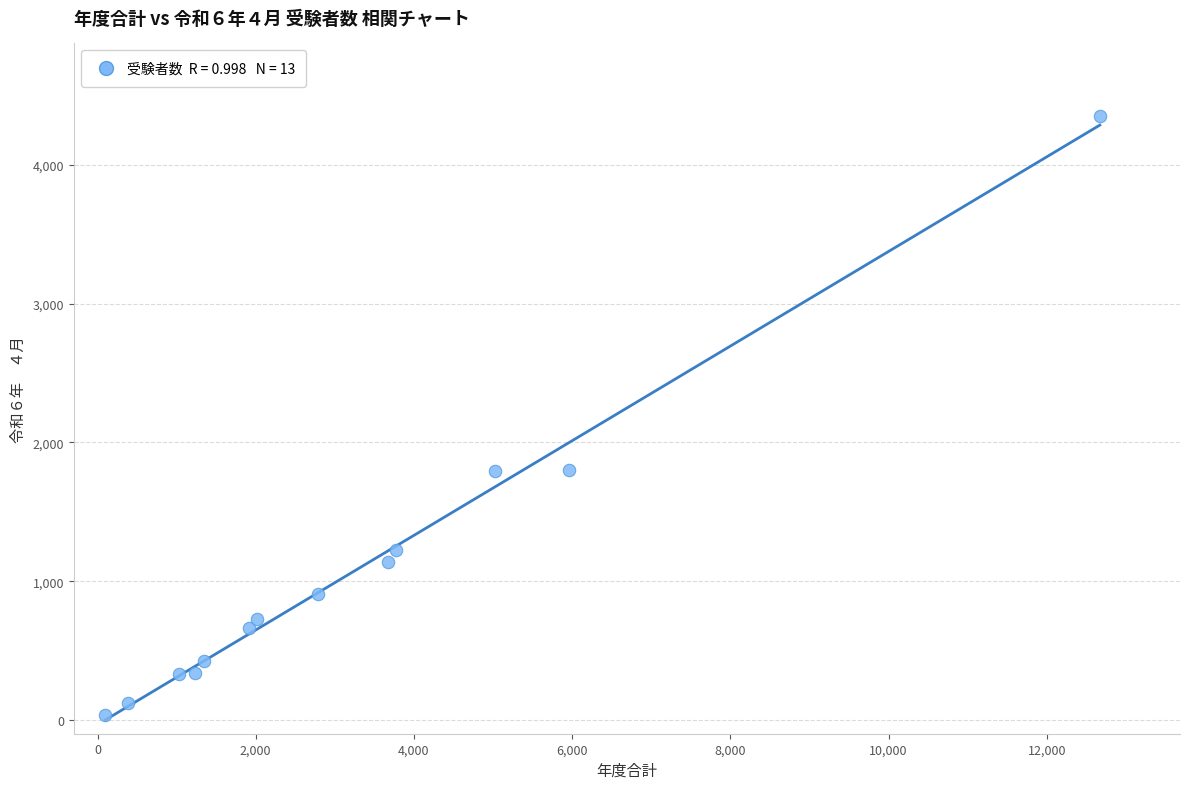

What is the range of Y values (max minus min)?

4320